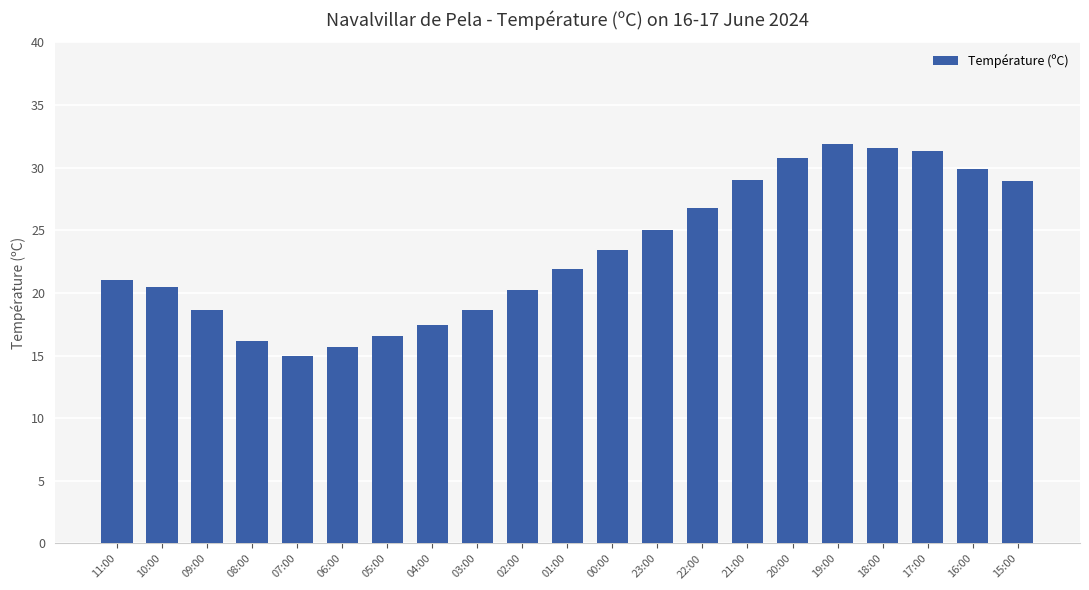

Count the number of categories in the chart.

21